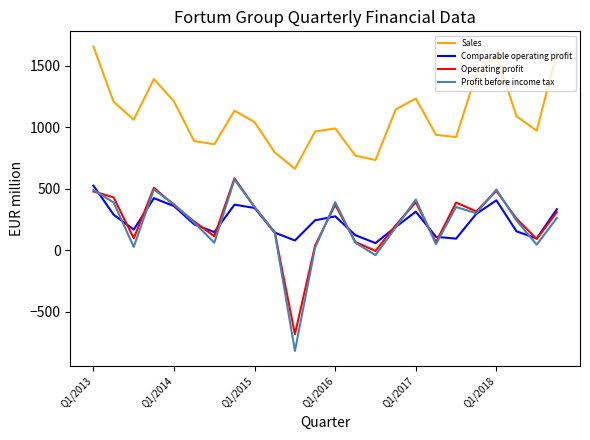

What is the maximum value for Operating profit?

584